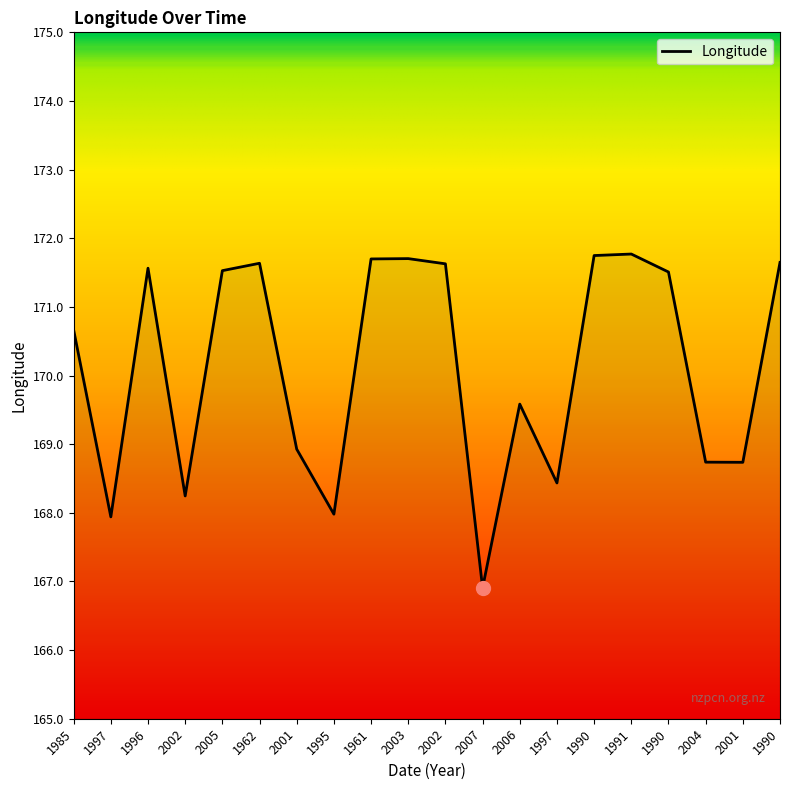

Which label corresponds to the largest value in the chart?

1991